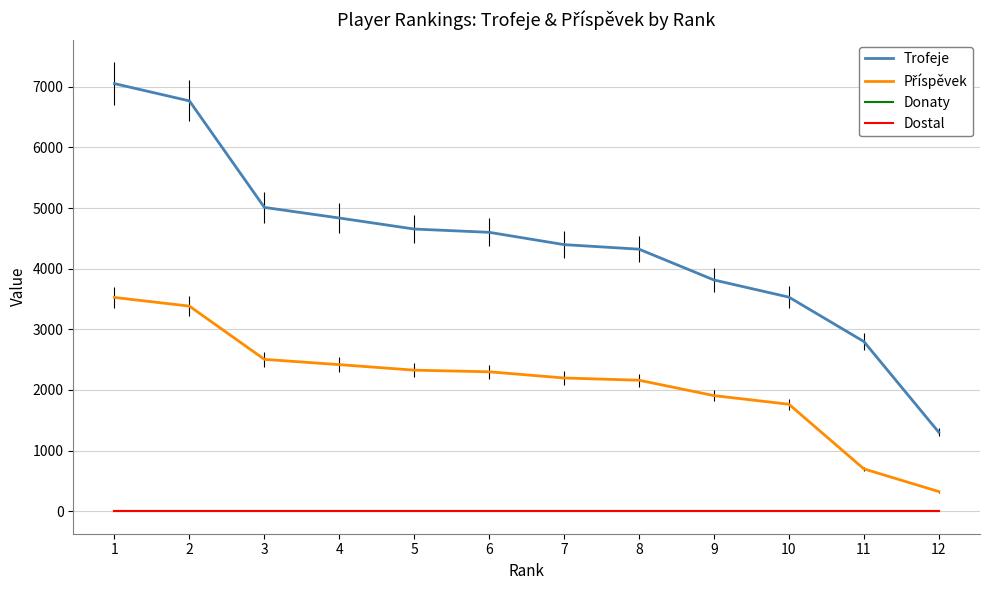

What is the value of the Příspěvek point at the 6th from the left?

2300